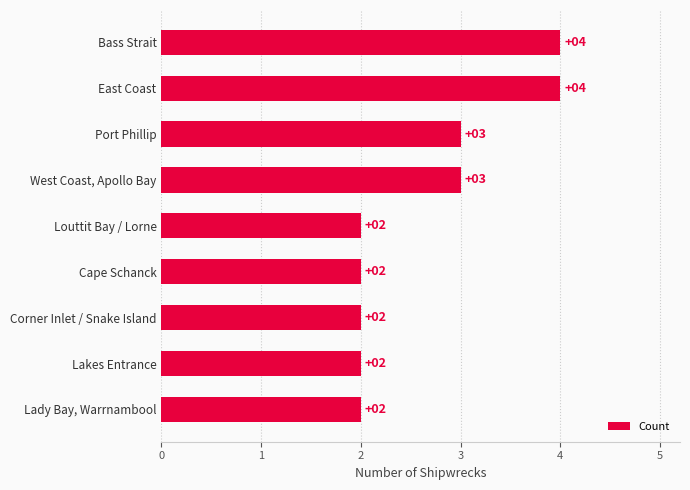

Does the chart contain stacked bars?

No